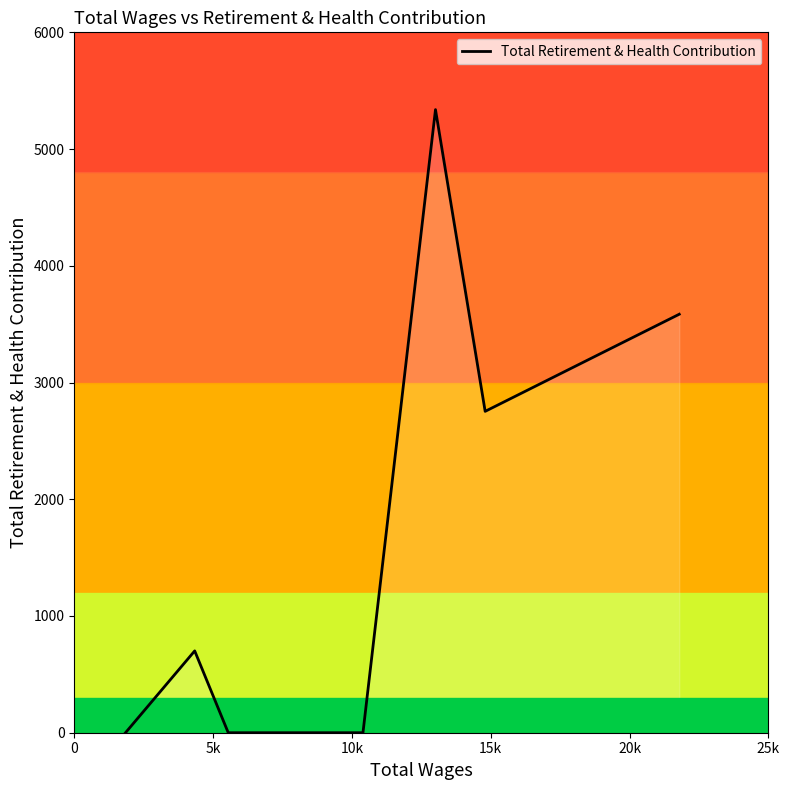

Count the number of values greater than 0.

4